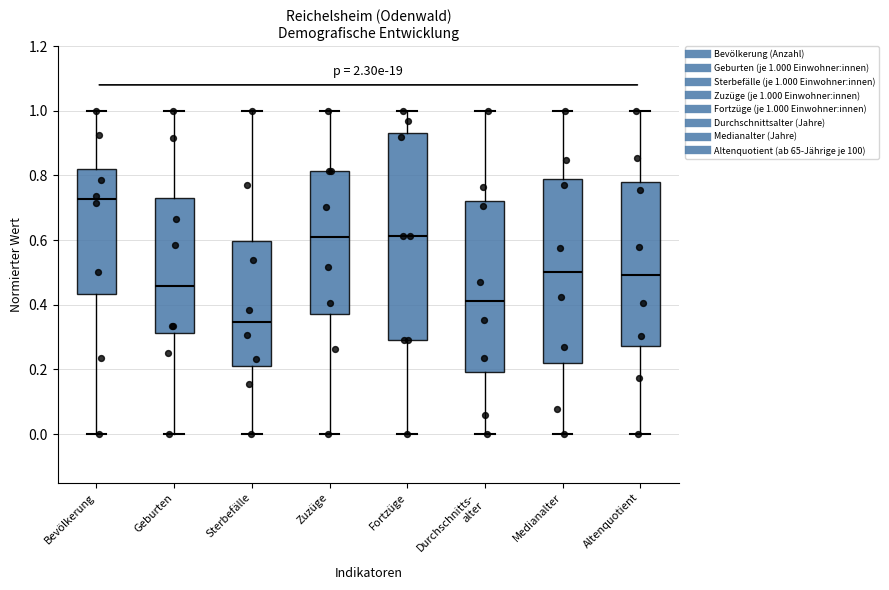

Where is the upper edge of the box for Zuzüge on the y-axis? The values are not printed on the chart, so give them approximately, as read against the axis.

0.82